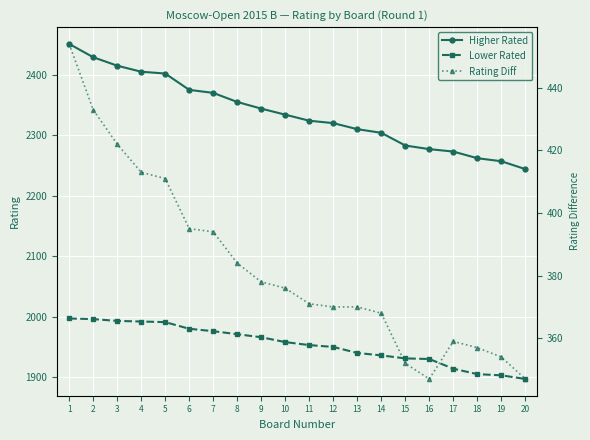

Reading left to right, extract all data points from this chart.

Higher Rated: 1=2451	2=2429	3=2415	4=2405	5=2402	6=2375	7=2370	8=2355	9=2344	10=2334	11=2324	12=2320	13=2310	14=2304	15=2283	16=2277	17=2273	18=2262	19=2257	20=2244
Lower Rated: 1=1997	2=1996	3=1993	4=1992	5=1991	6=1980	7=1976	8=1971	9=1966	10=1958	11=1953	12=1950	13=1940	14=1936	15=1931	16=1930	17=1914	18=1905	19=1903	20=1897
Rating Diff: 1=454	2=433	3=422	4=413	5=411	6=395	7=394	8=384	9=378	10=376	11=371	12=370	13=370	14=368	15=352	16=347	17=359	18=357	19=354	20=347